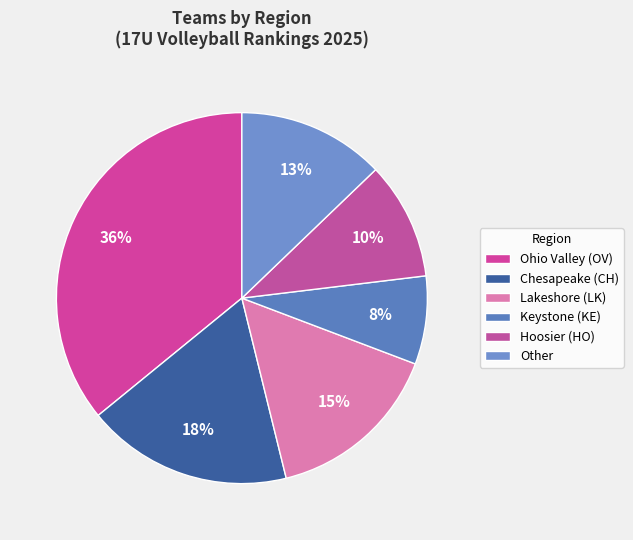

How many slices are in this pie chart?

6